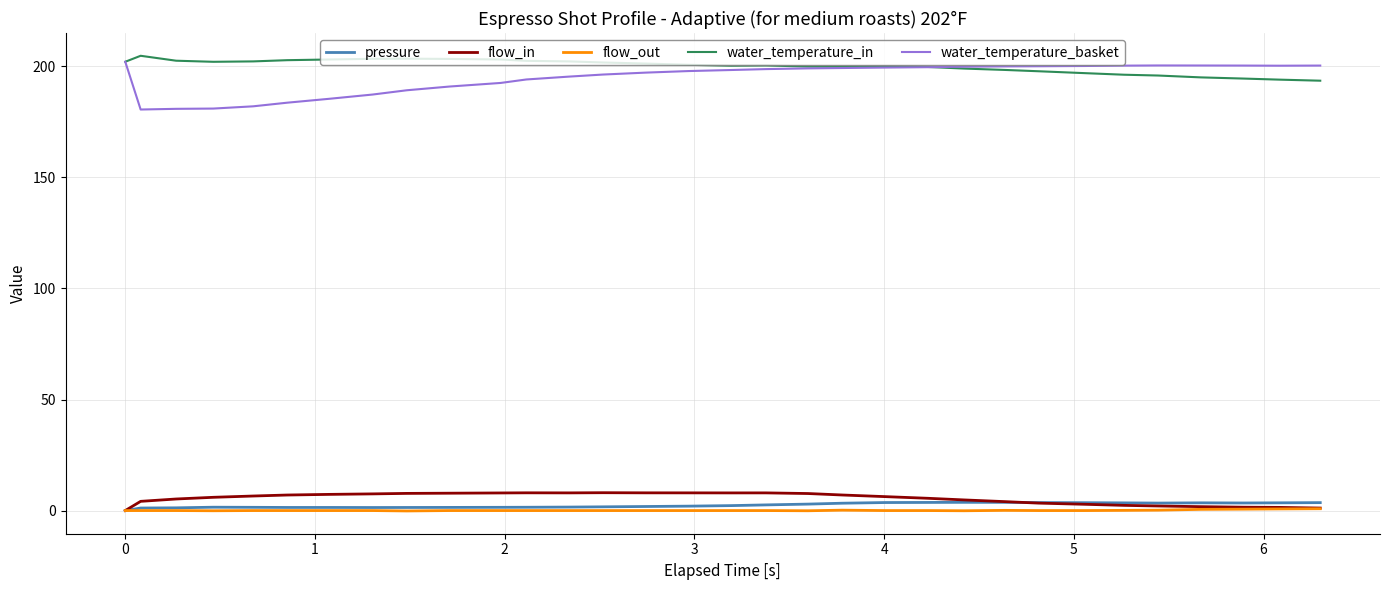

True or false: flow_out and water_temperature_basket intersect in this chart.

False